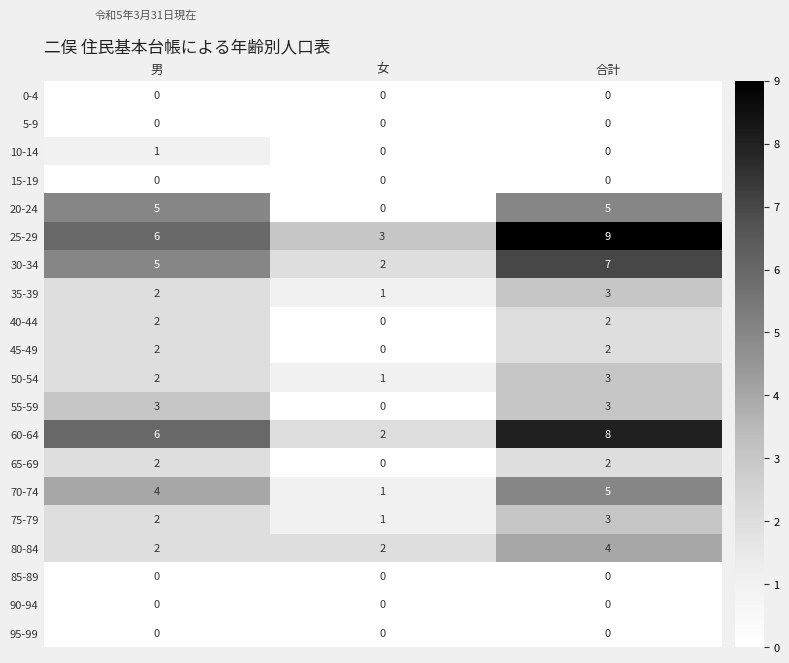

What is the difference between the highest and lowest values at 男?

6